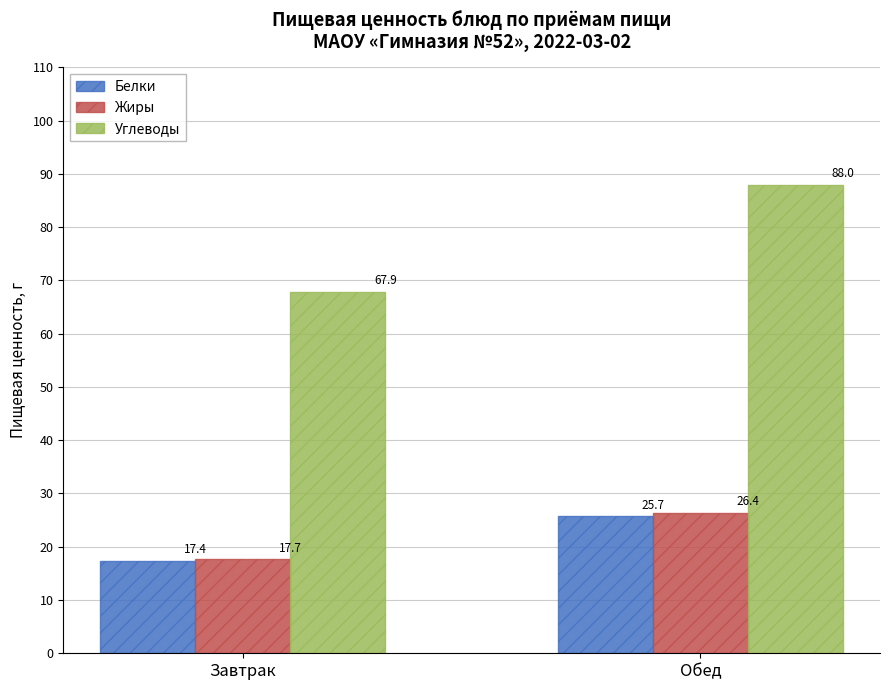

At which category is the sum across all series the highest?

Обед